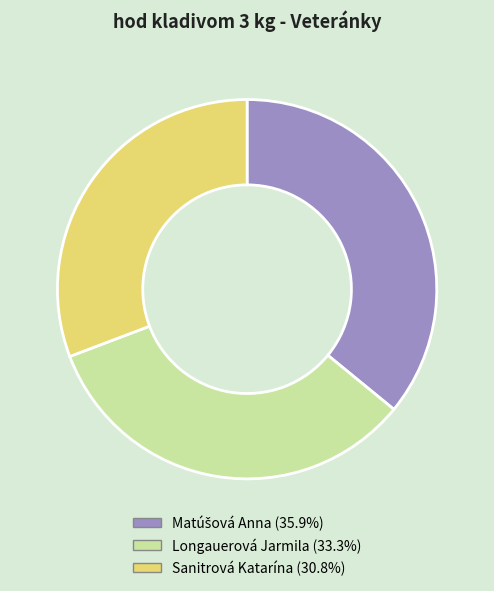

What is the smallest slice in the pie chart?

Sanitrová Katarína